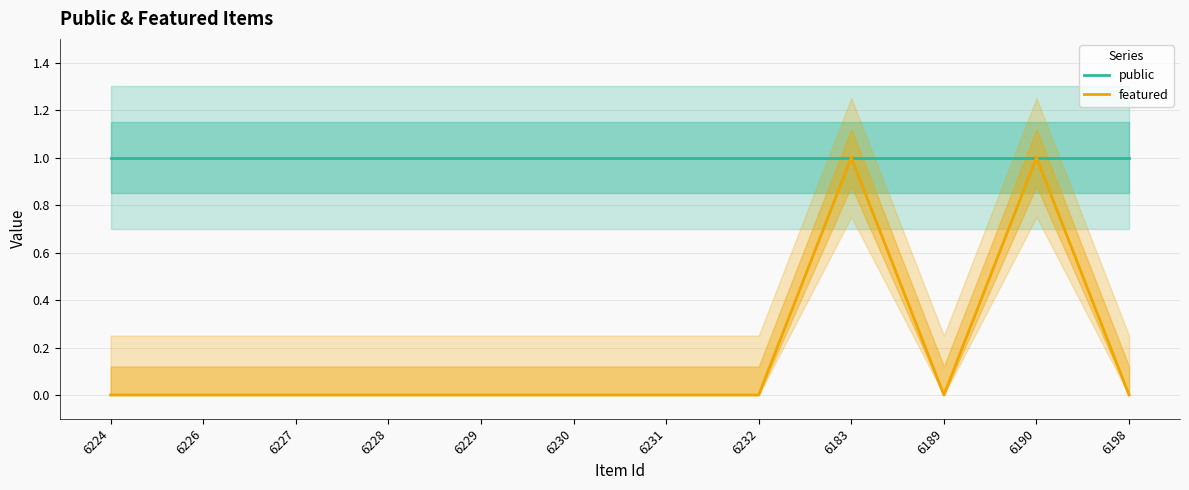

In featured, how many points are lower than both neighbors (excluding endpoints)?

1